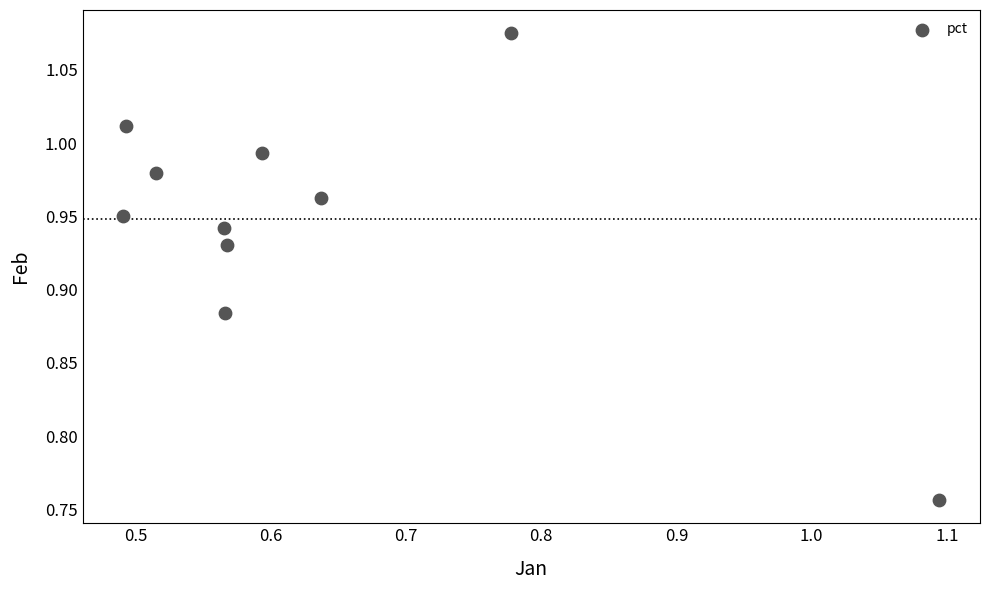

What is the range of X values (max minus min)?

0.6